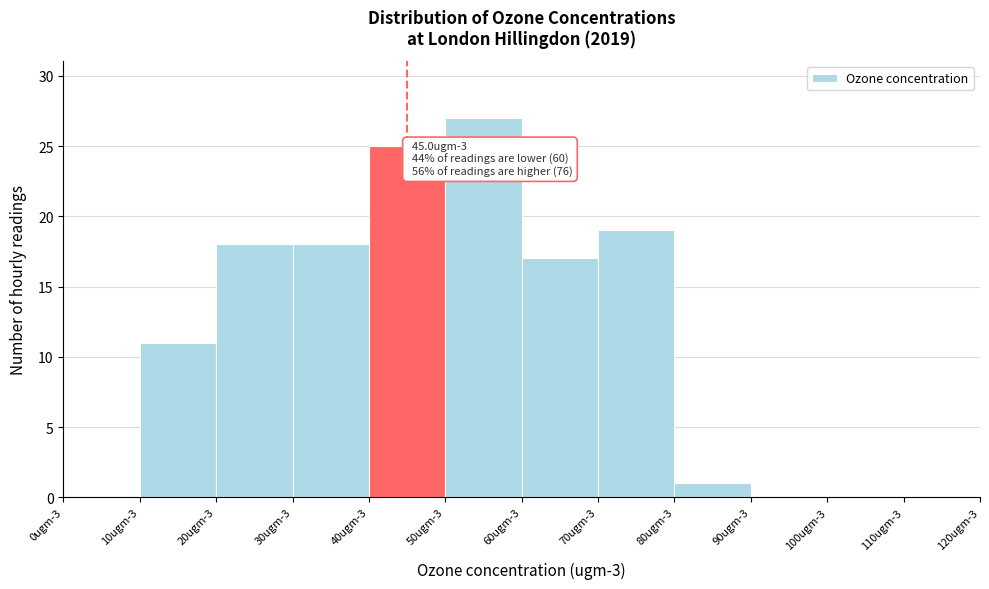

Reading left to right, transcribe all the data shown in this chart.

0ugm-3=0	10ugm-3=11	20ugm-3=18	30ugm-3=18	40ugm-3=25	50ugm-3=27	60ugm-3=17	70ugm-3=19	80ugm-3=1	90ugm-3=0	100ugm-3=0	110ugm-3=0